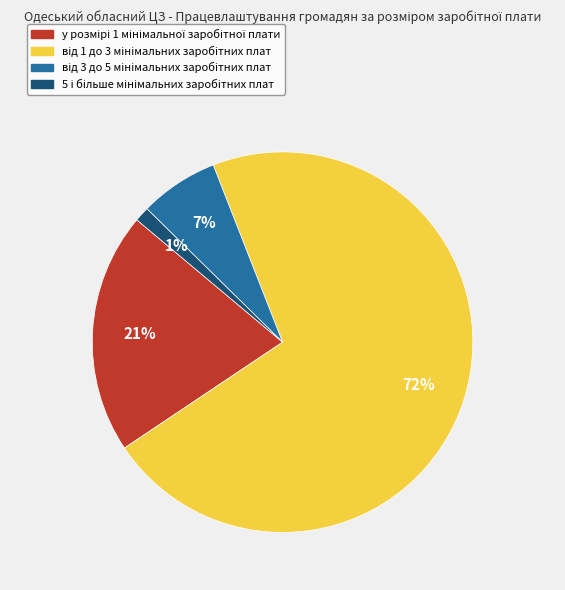

To the nearest percent, what is the difference between the largest and smallest slice percentages?

70%